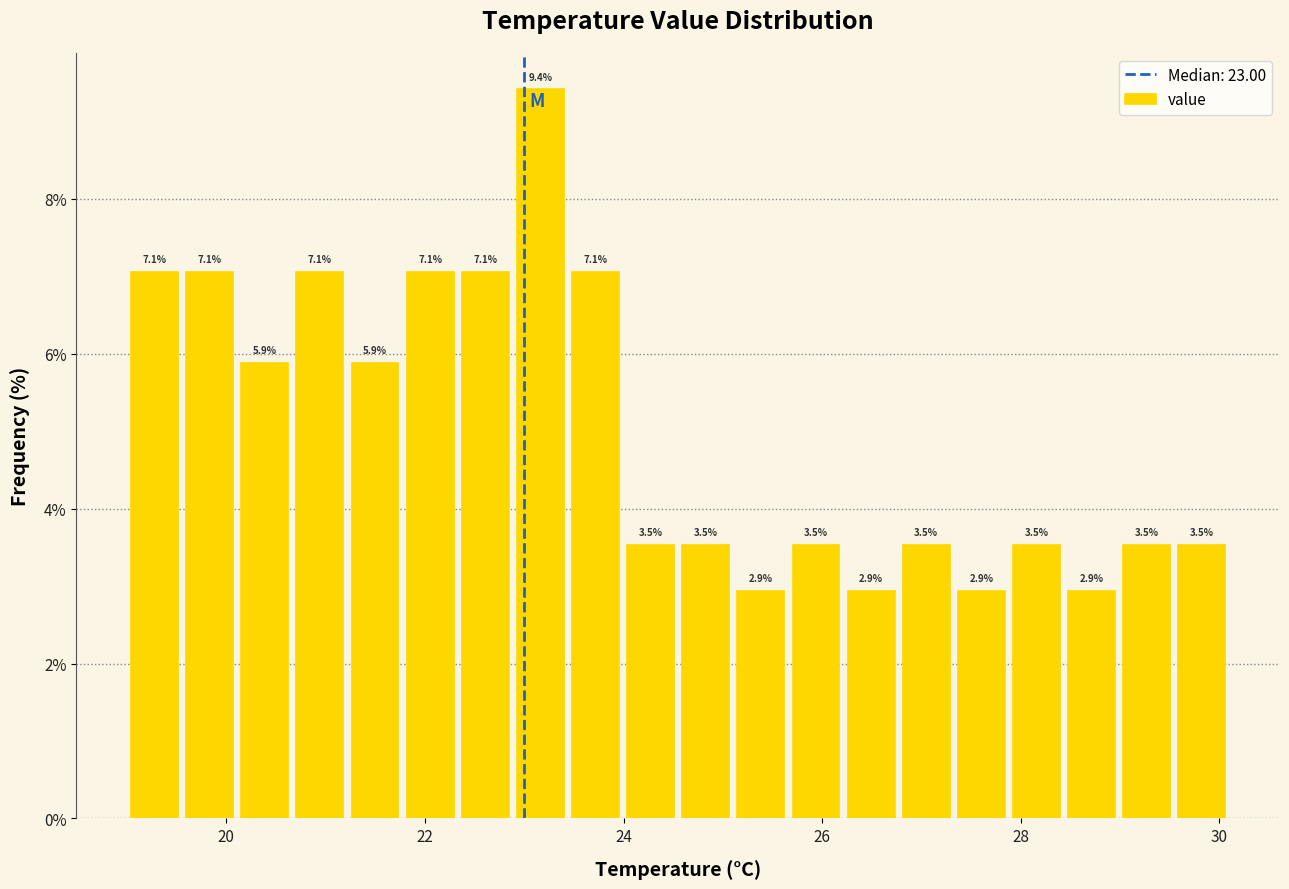

Read against the x-axis, roughly where is the centre of the tallest bar?

23.2